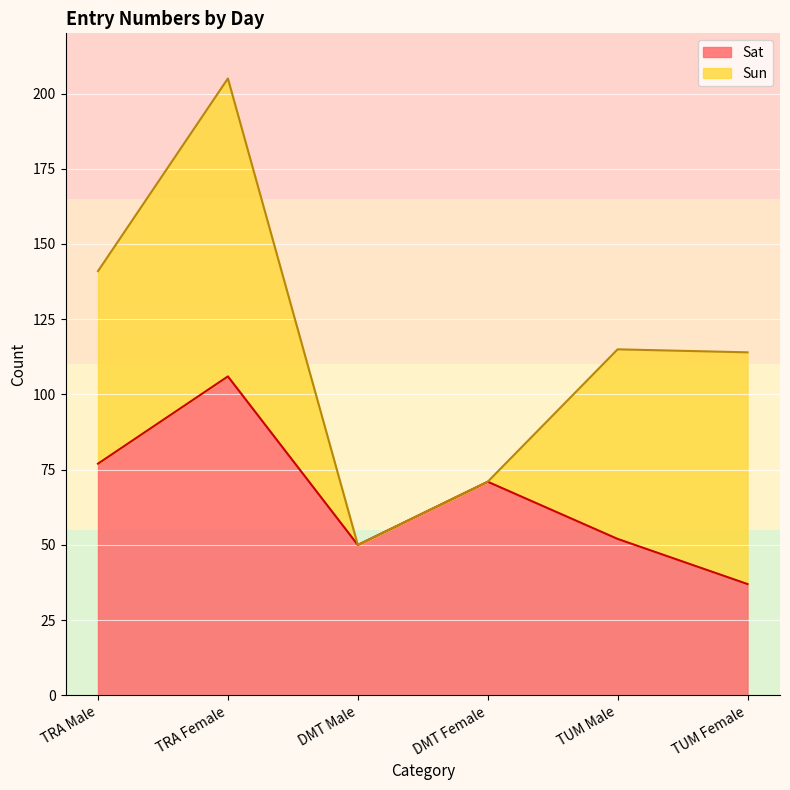

List the labels in order of value, largest first.

TRA Female, TRA Male, DMT Female, TUM Male, DMT Male, TUM Female